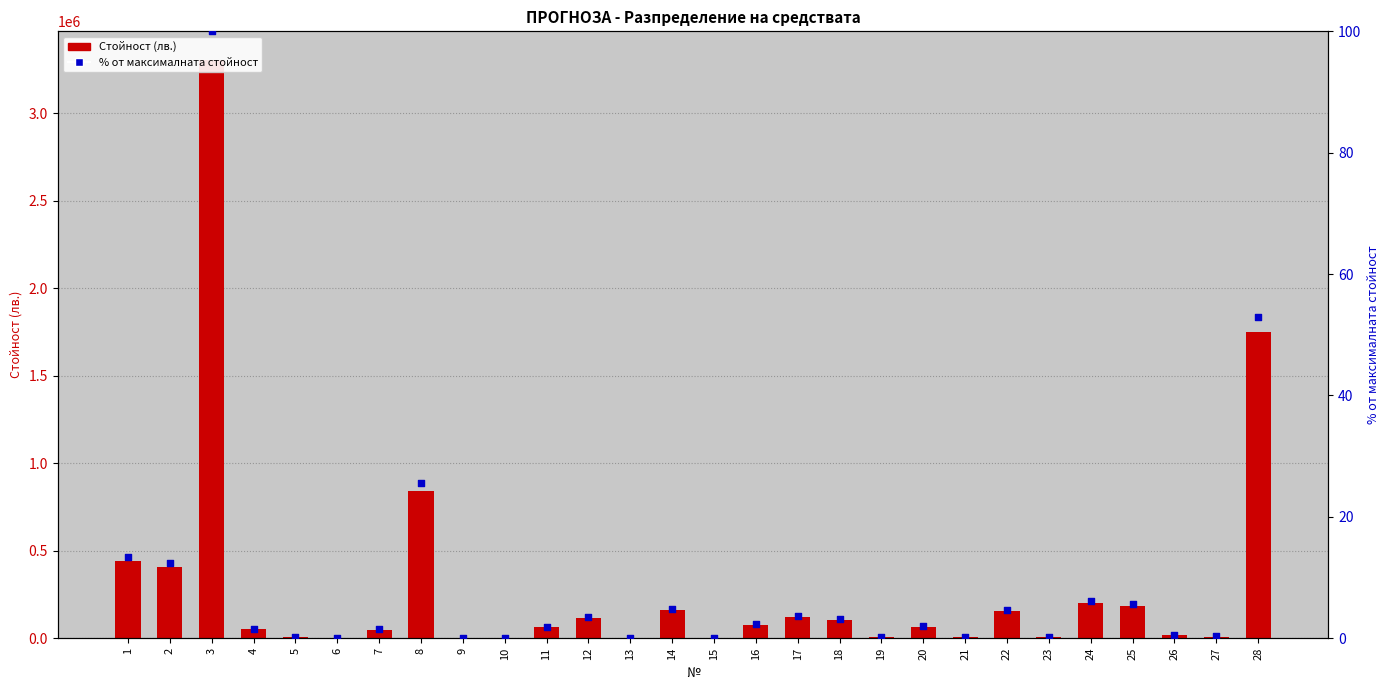

What are all the series names shown in the legend?

Стойност (лв.), % от максималната стойност